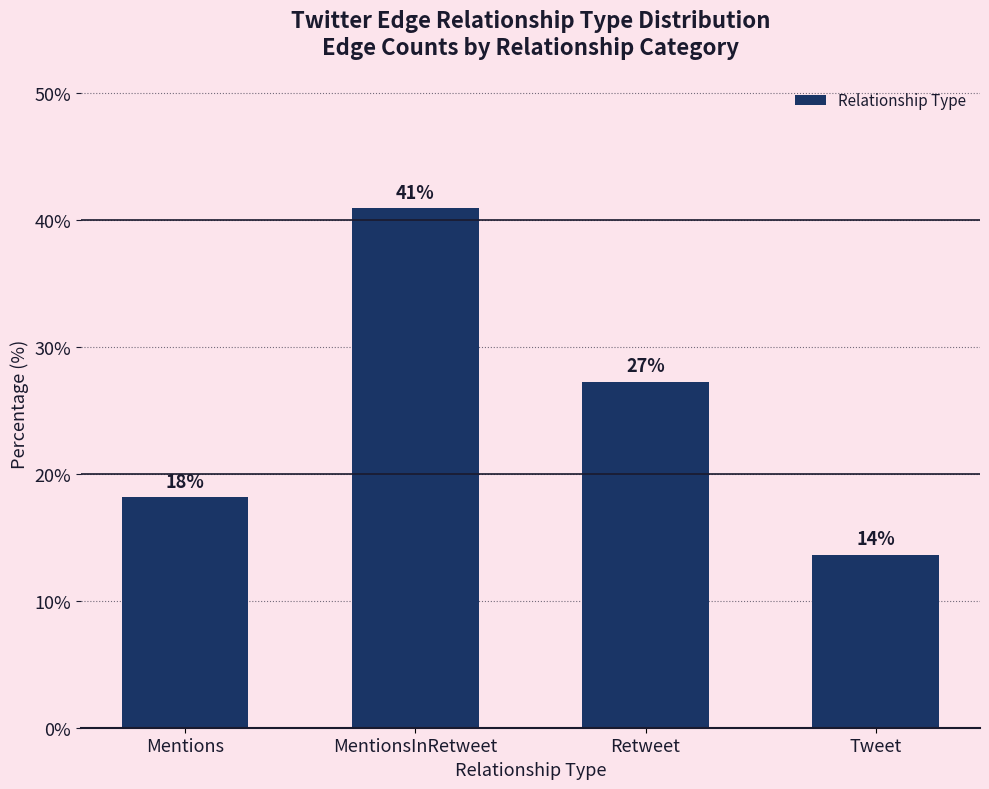

Reading left to right, list all the values displayed in this chart.

18.2	40.9	27.3	13.6